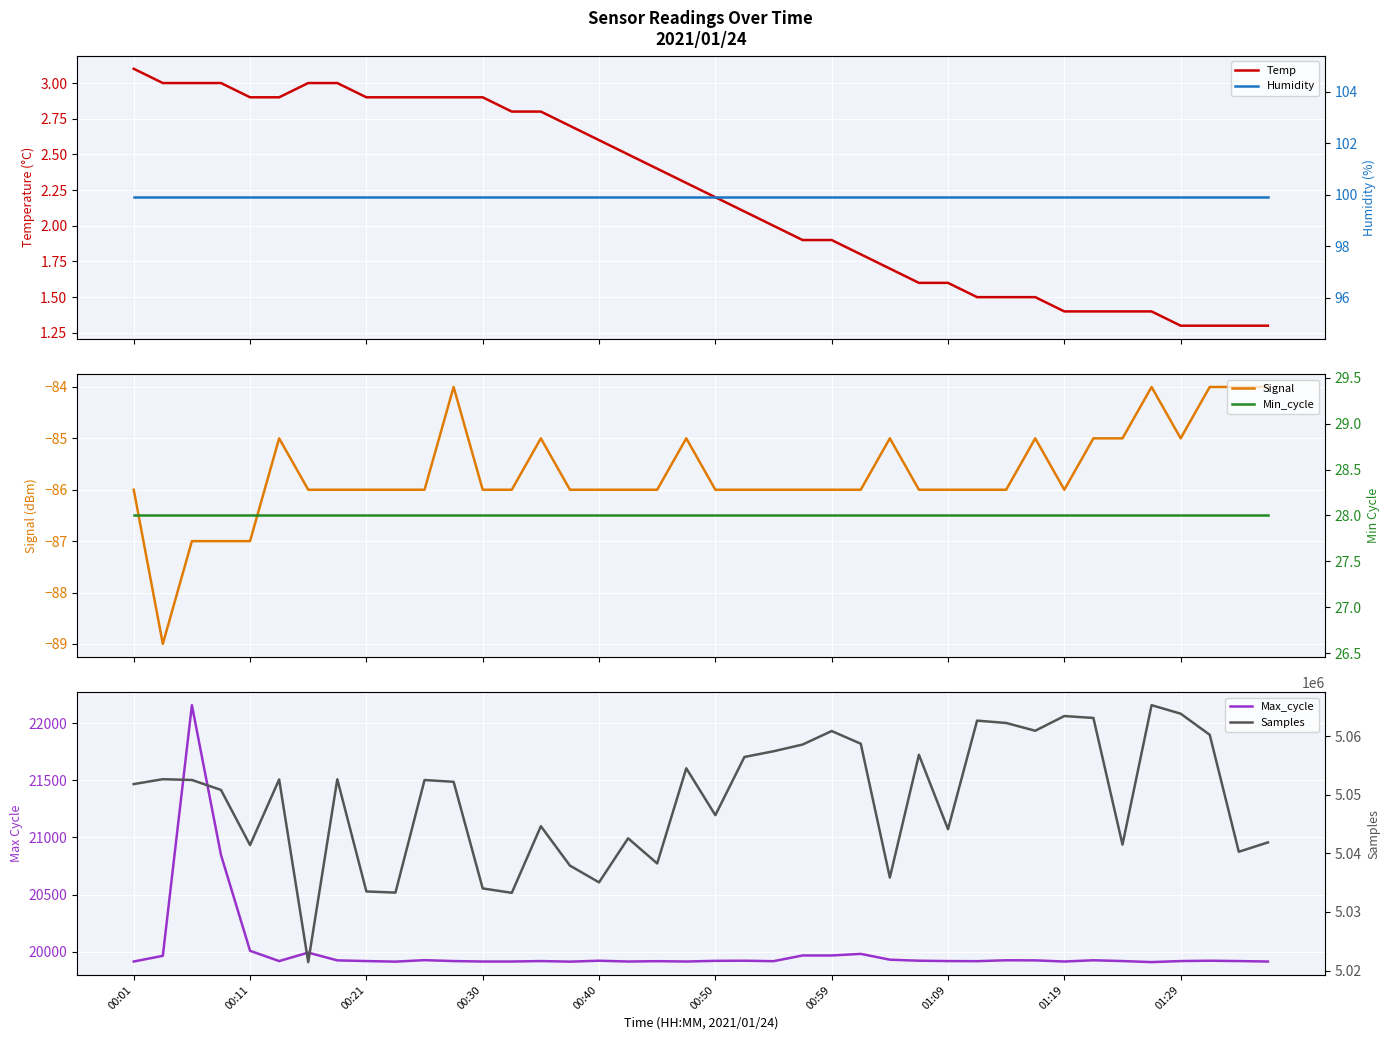

Between 00:50 and 01:19, which series saw the biggest shift?

Samples